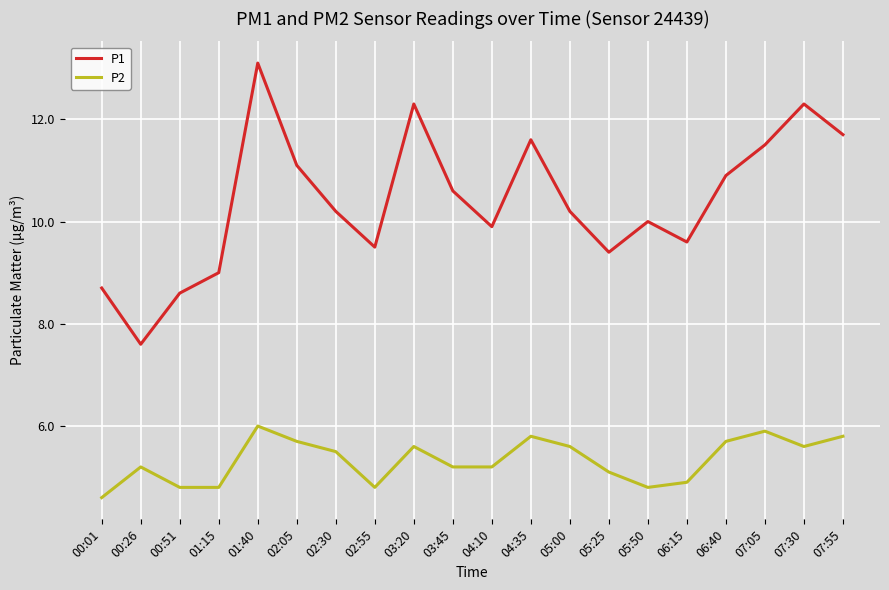

What is the average value of the P2 series?

5.3